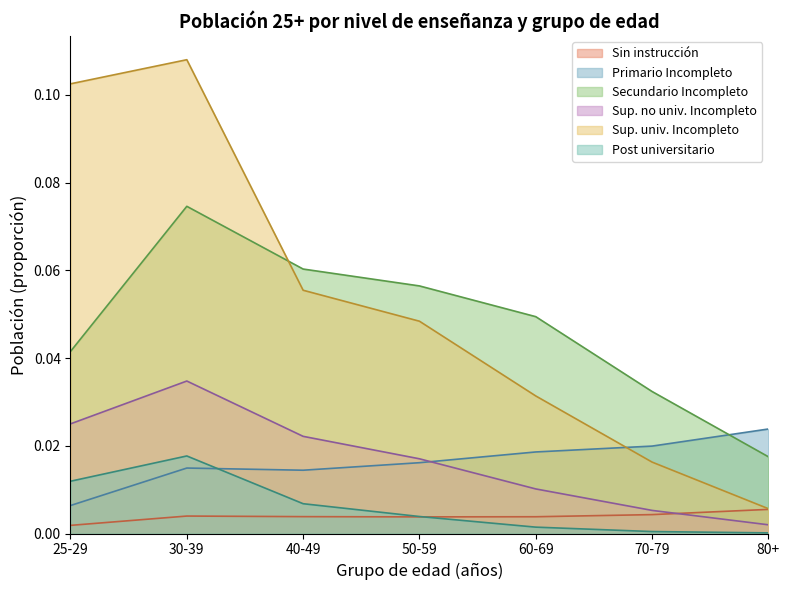

True or false: Sin instrucción and Primario Incompleto intersect in this chart.

False